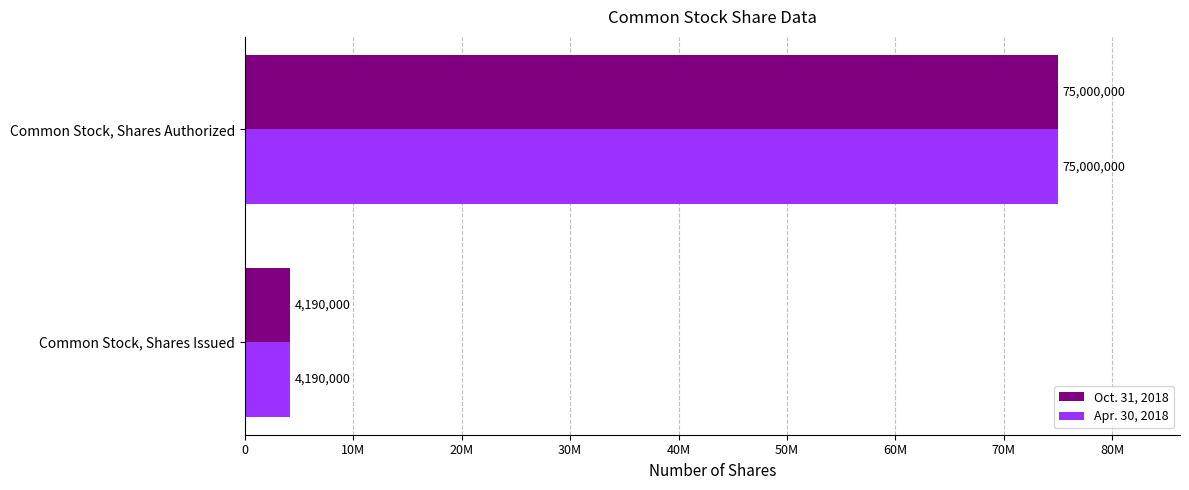

What are all the series names shown in the legend?

Oct. 31, 2018, Apr. 30, 2018